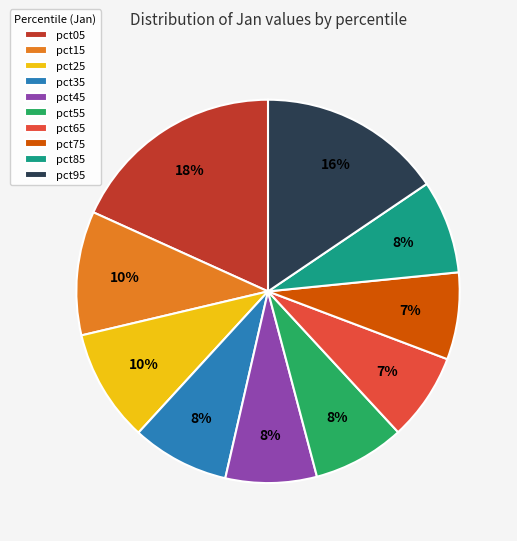

Between pct05 and pct75, which is larger?

pct05